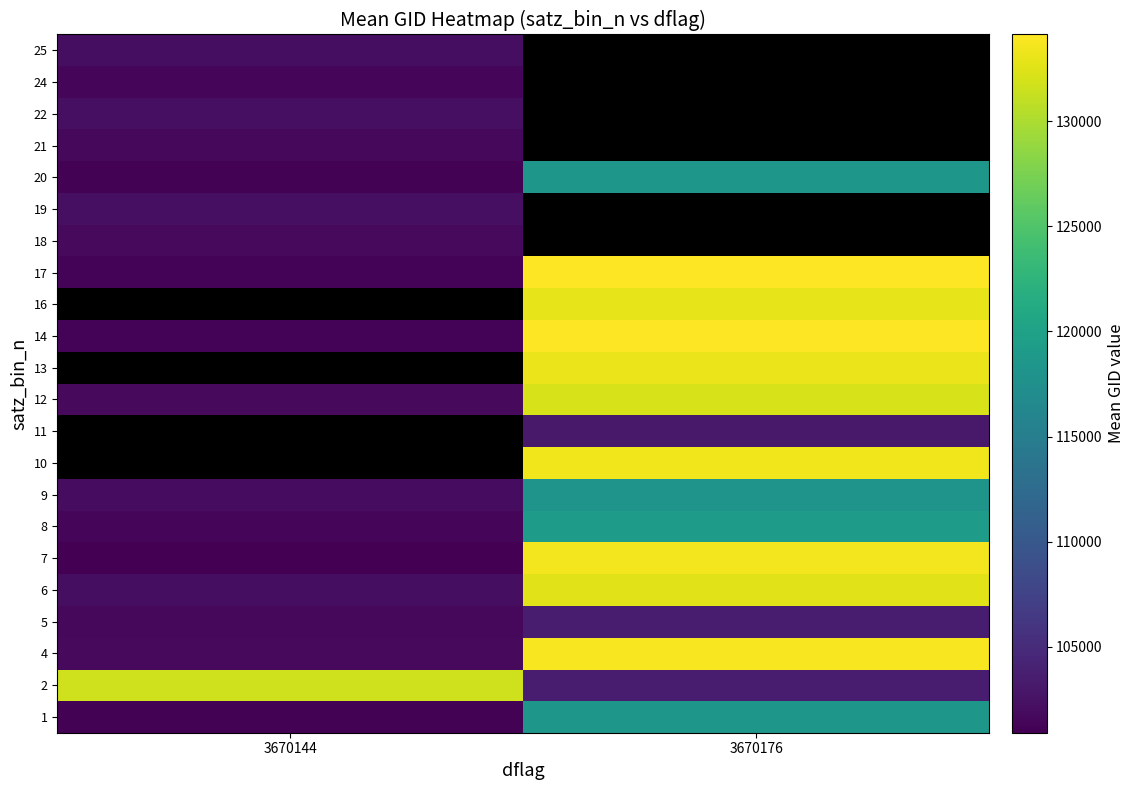

How many data points does each series have?

2